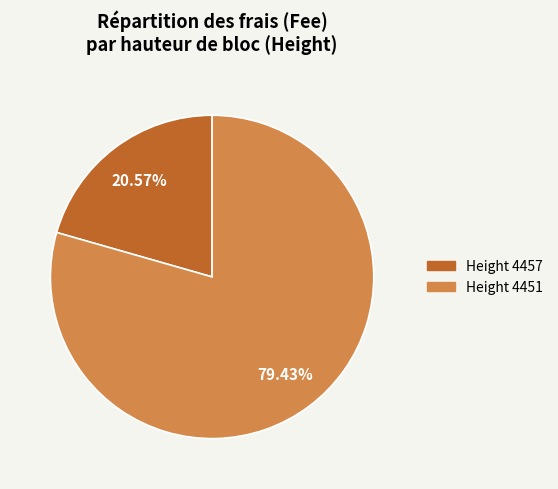

Is the sum of Height 4457 and Height 4451 greater than half?

Yes